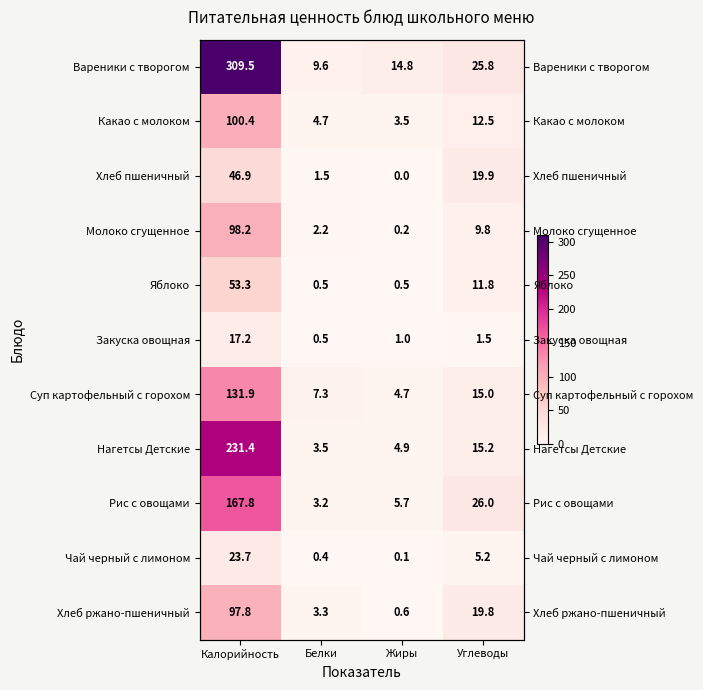

Which category has the highest value in the Хлеб пшеничный series?

Калорийность